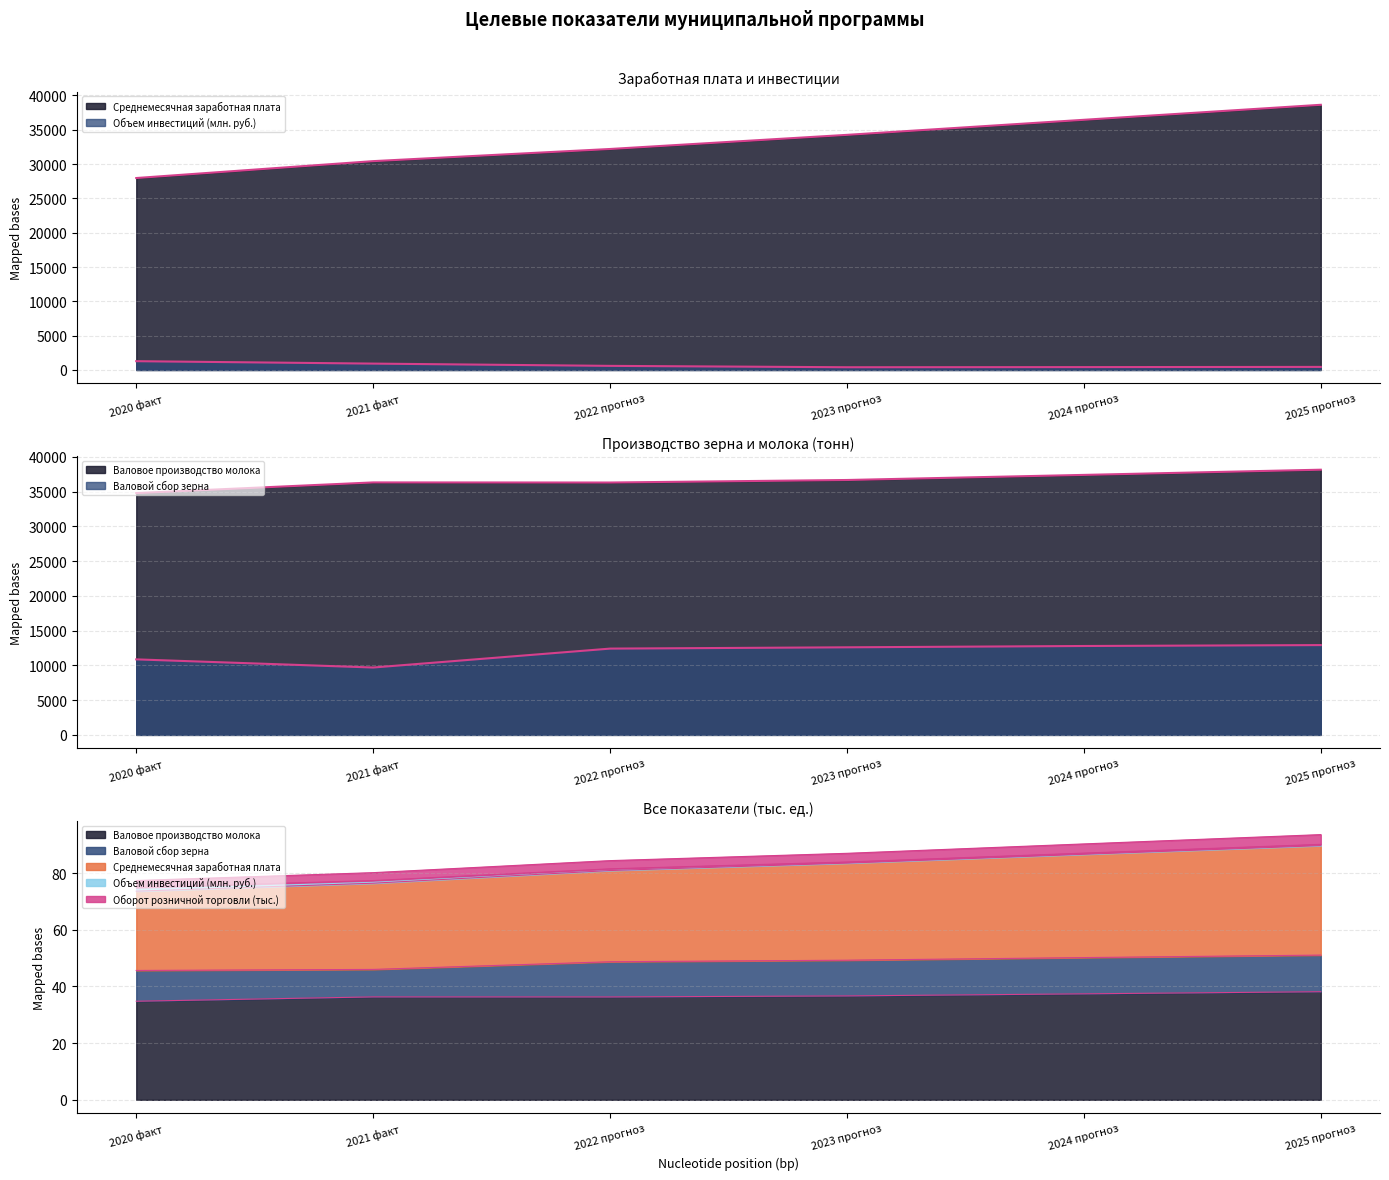

The Валовое производство молока series shows 37405.0 at 2024 прогноз. True or false?

True